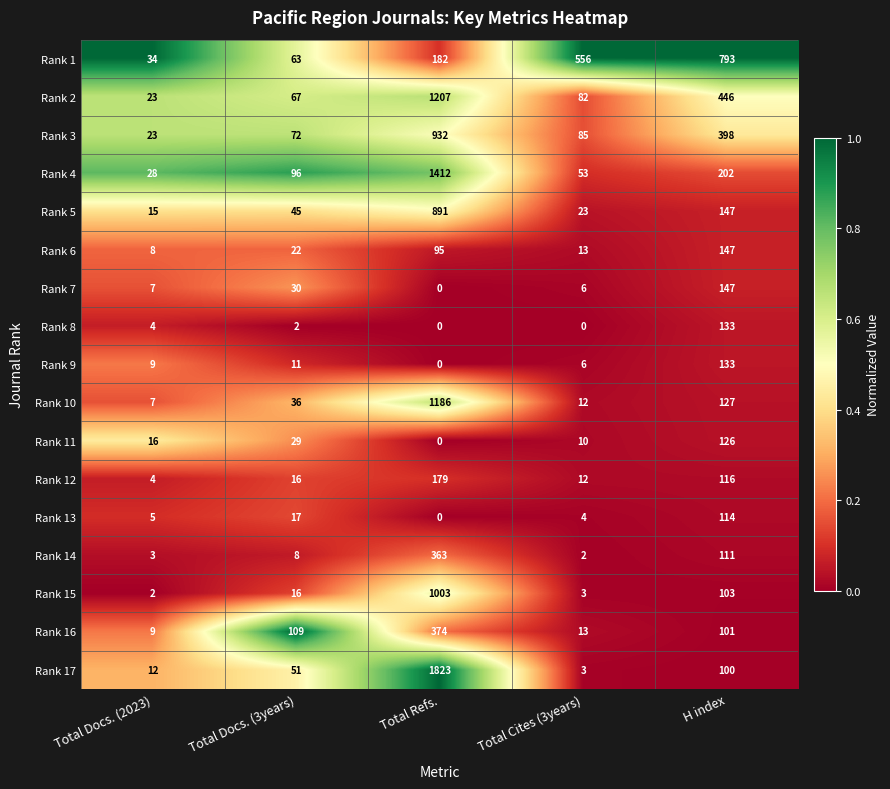

What is the spread (max minus min) of values at Total Docs. (3years)?

107